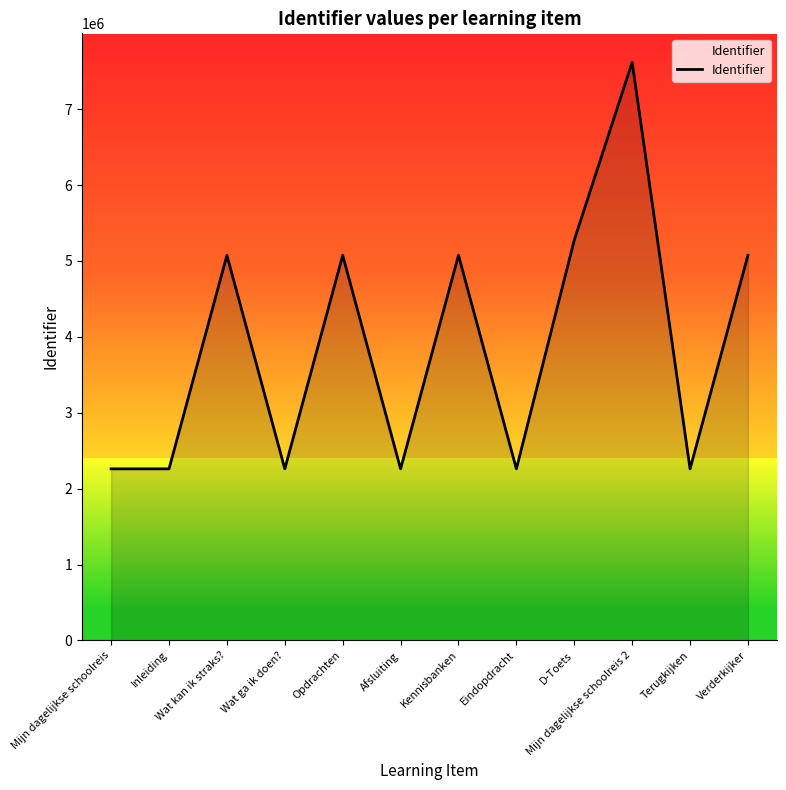

What is the difference between the maximum and minimum values?

5357336